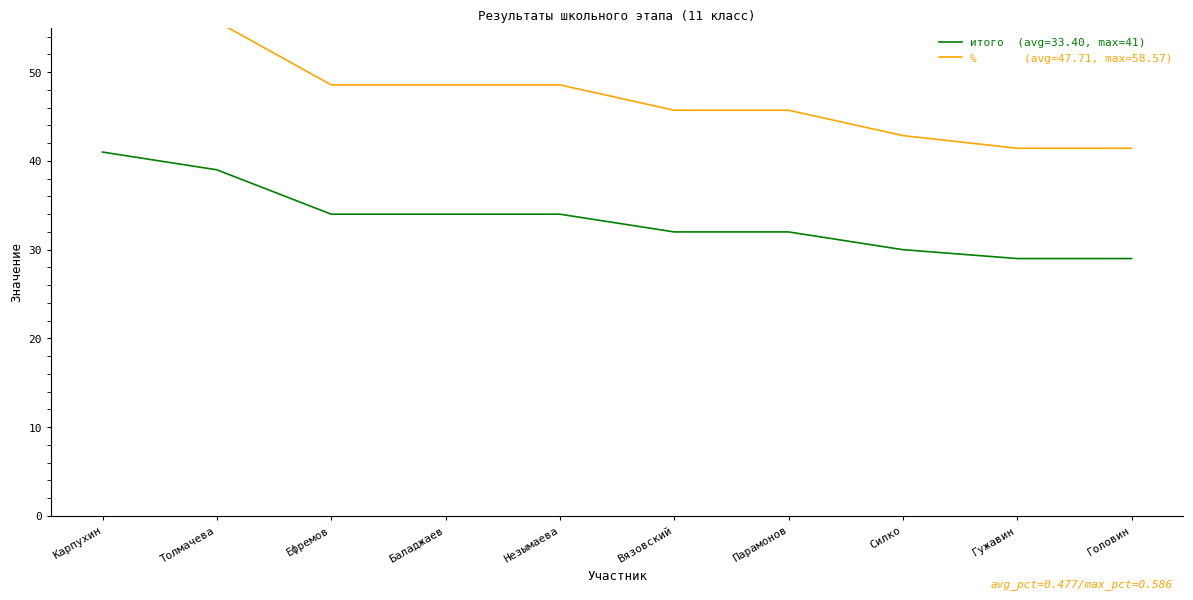

Rank the series by their average value, from highest to lowest.

% (scaled), итого